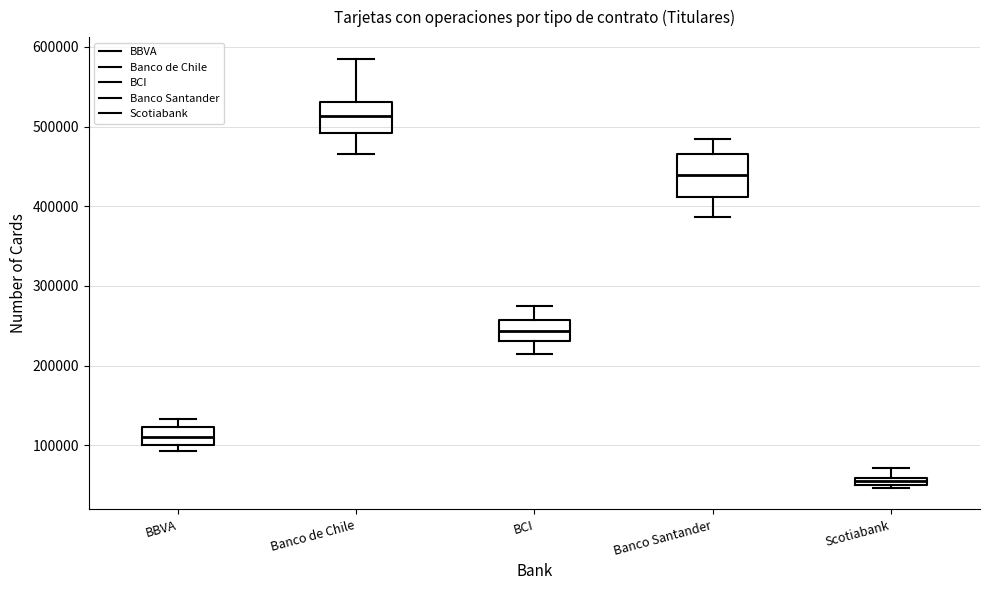

Where is the lower edge of the box for BCI on the y-axis? The values are not printed on the chart, so give them approximately, as read against the axis.

230000